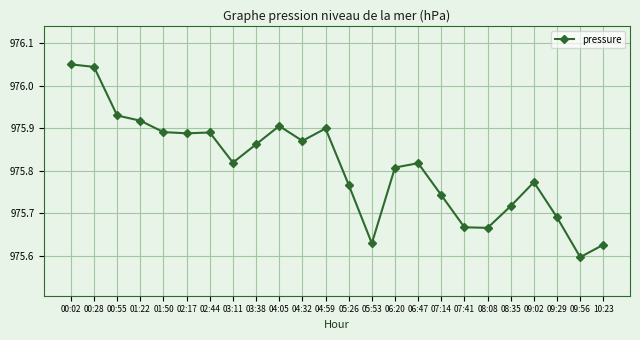

Which label corresponds to the smallest value in the chart?

09:56